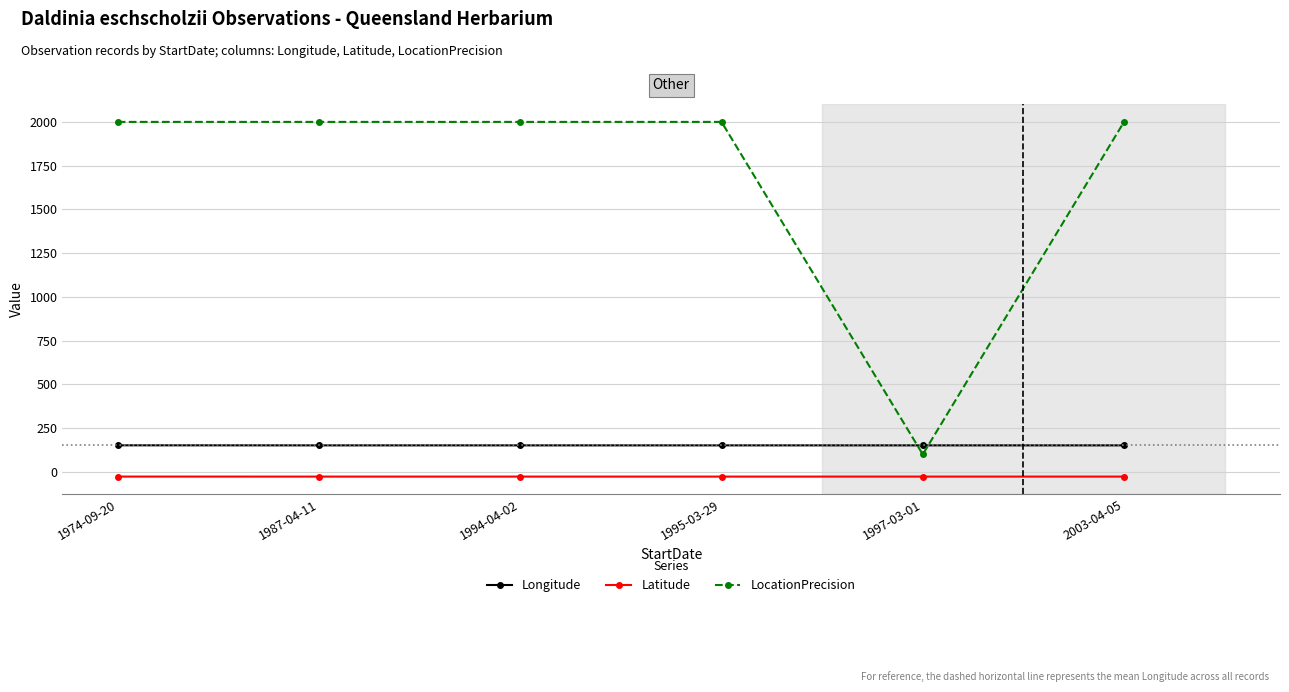

Is the value of Latitude at 1987-04-11 greater than the value of Longitude at 1995-03-29?

No